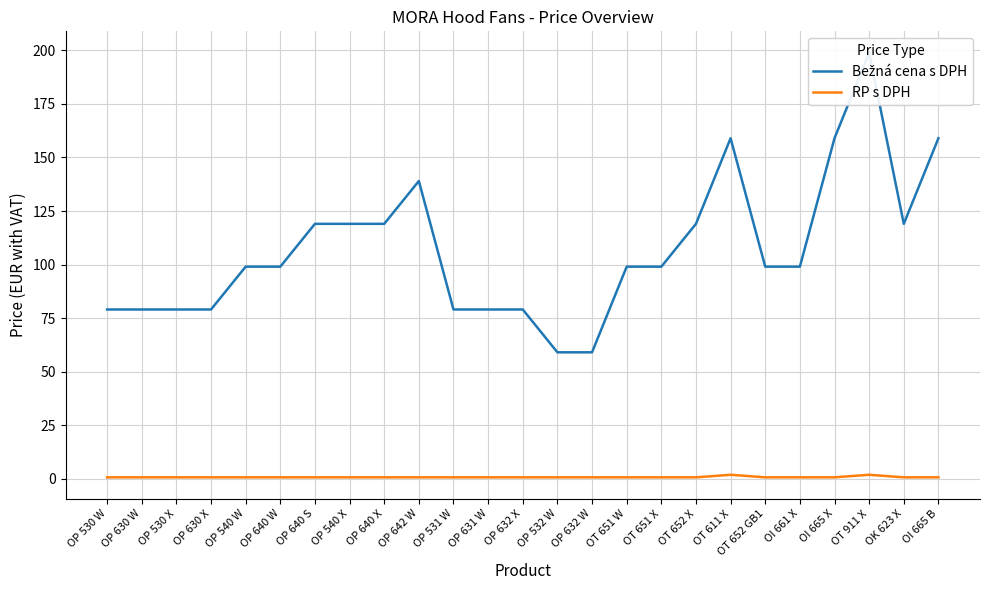

In RP s DPH, how many points are higher than both neighbors (excluding endpoints)?

2